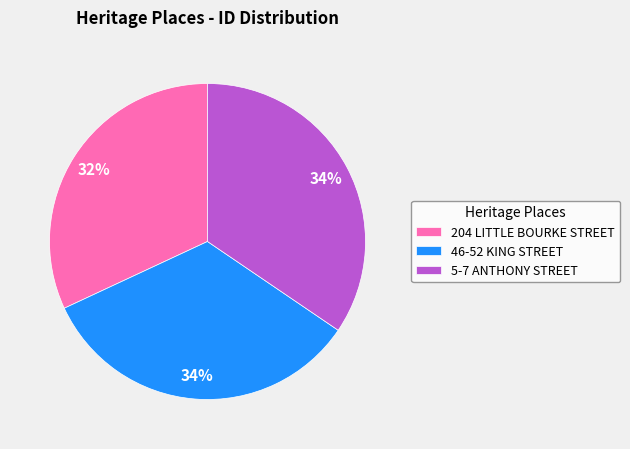

What percentage is the 46-52 KING STREET slice, to the nearest percent?

34%